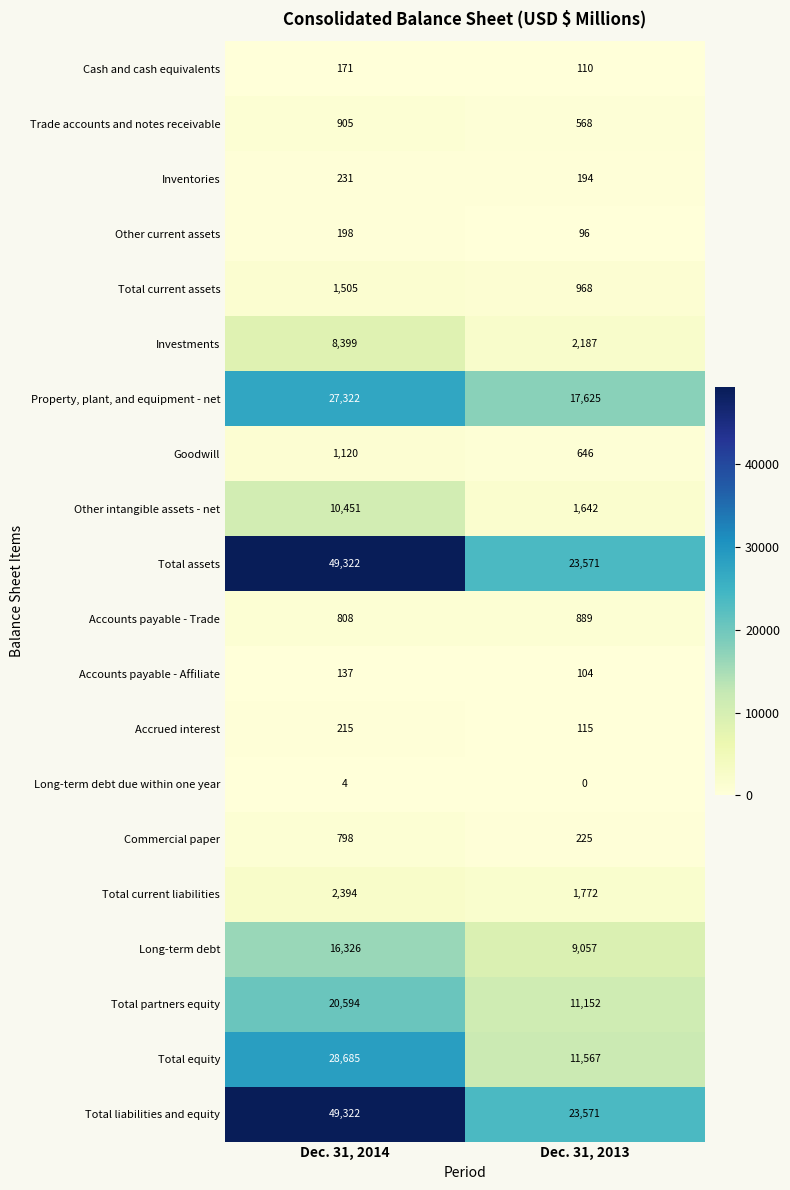

How many data points in Total current liabilities are less than 2394?

1